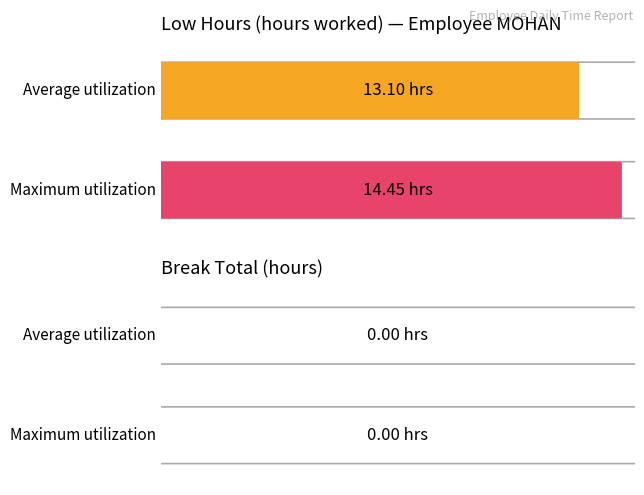

Which series has the largest total across all categories?

Low (hours worked)